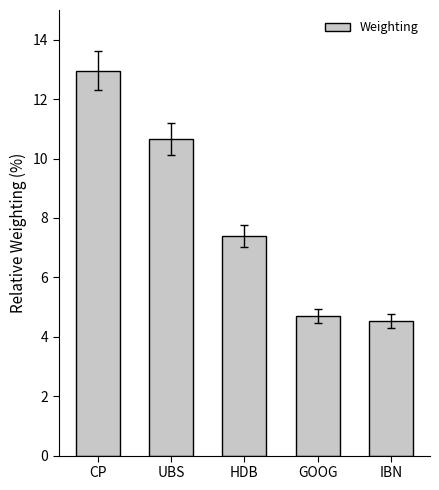

What is the label of the 3rd bar from the right?

HDB